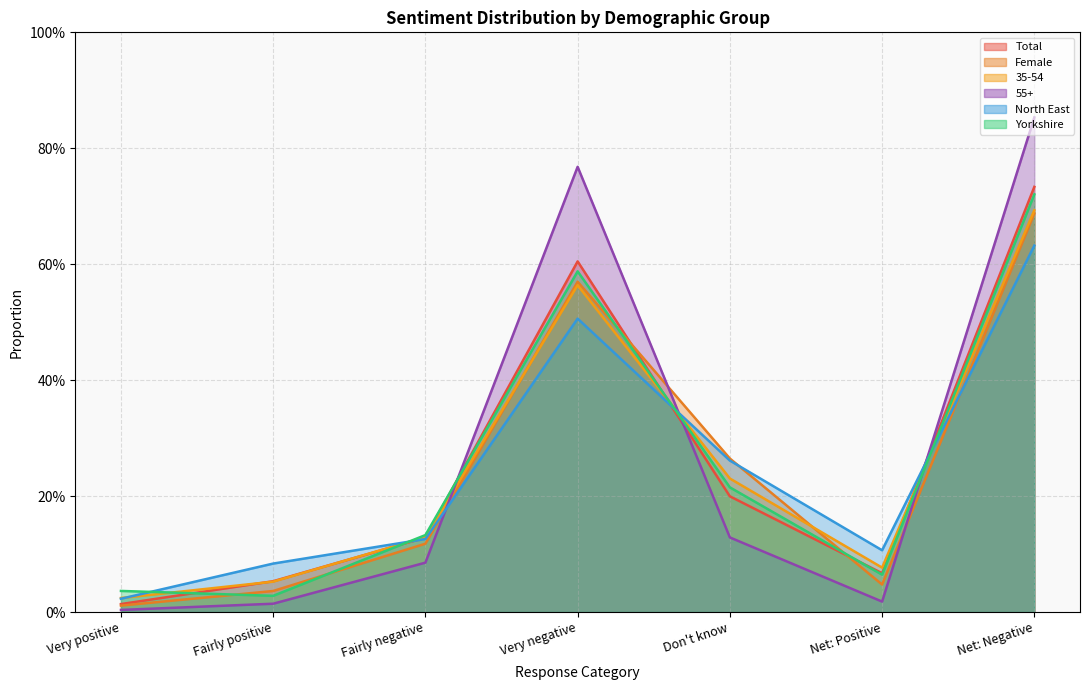

Where is the first local maximum for Total?

Very negative